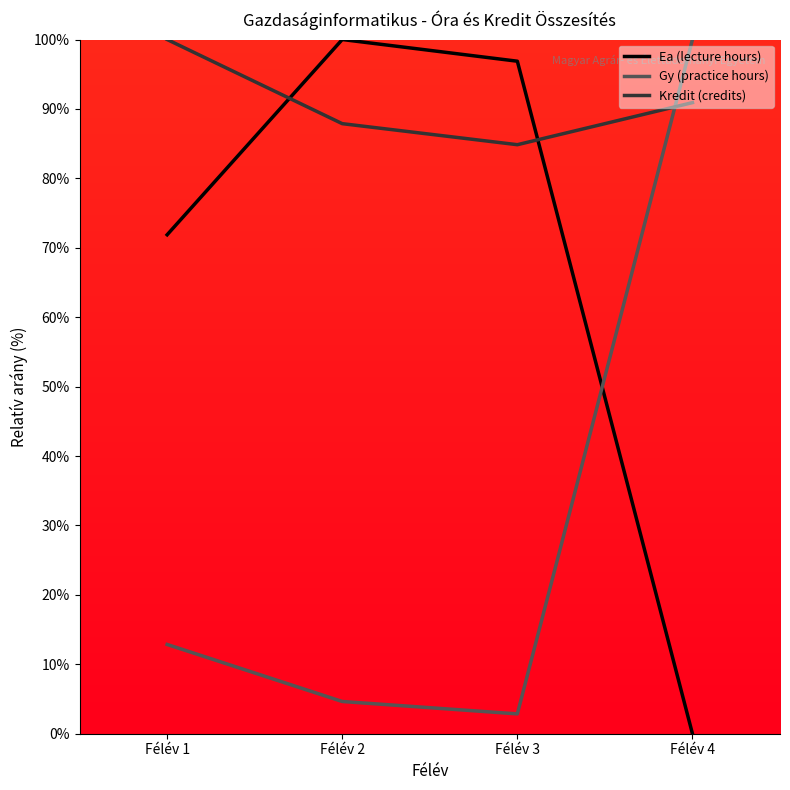

List the labels in order of Ea (lecture hours) value, largest first.

Félév 2, Félév 3, Félév 1, Félév 4